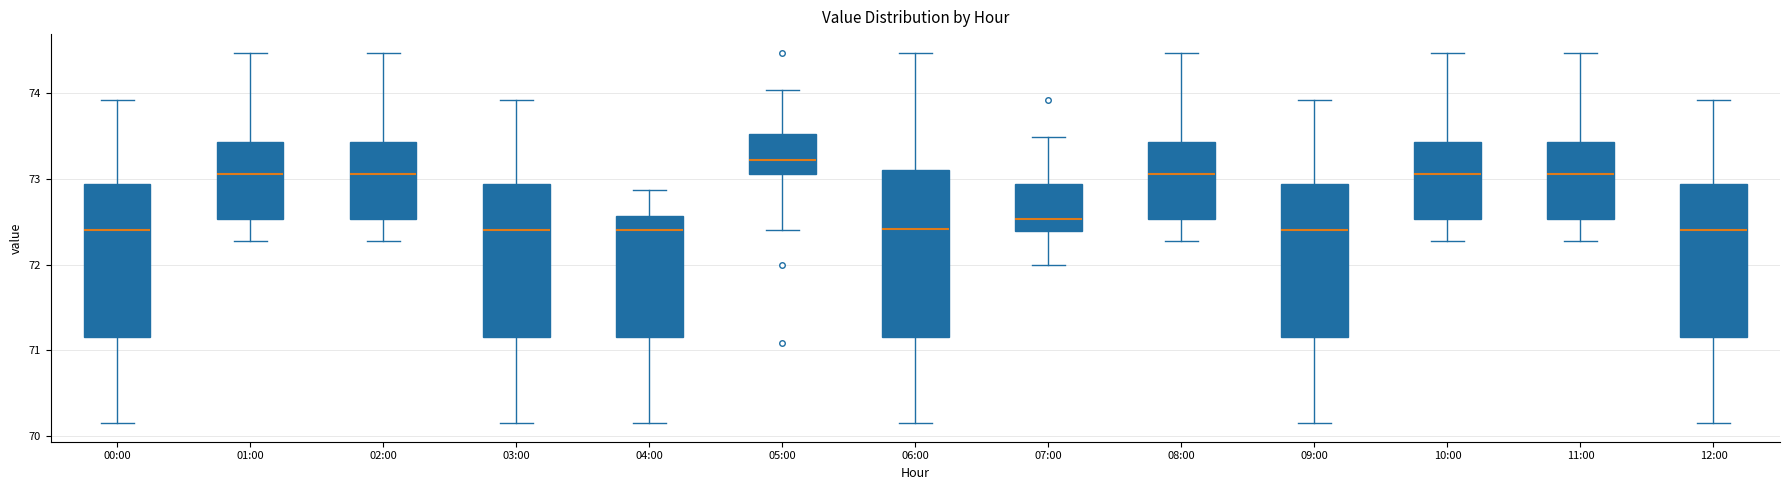

Which box's median line is the highest?

05:00